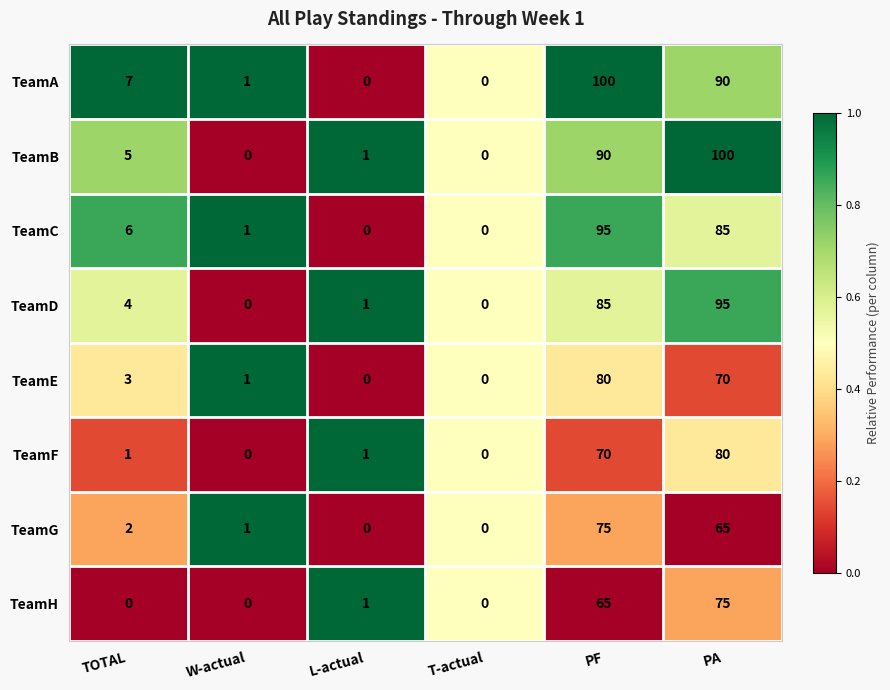

Between T-actual and PA, which series saw the biggest shift?

TeamB